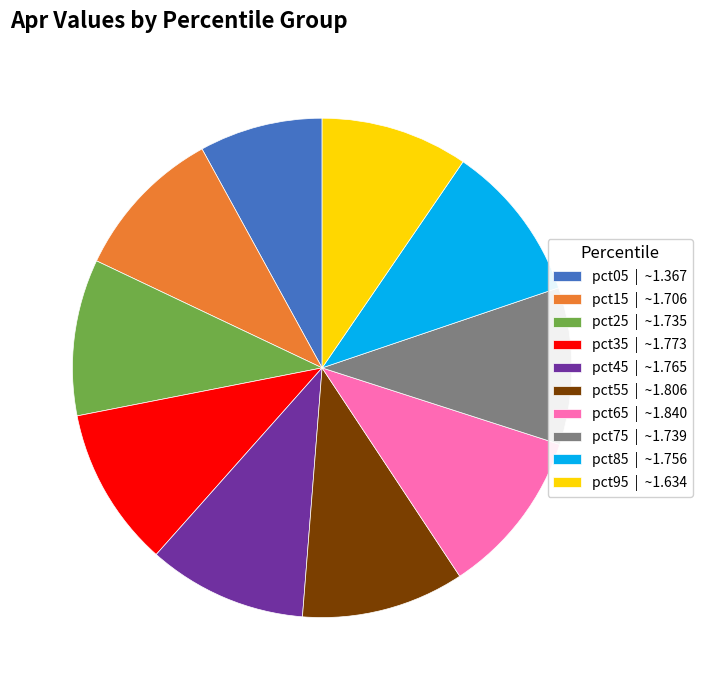

Does any single category account for the majority?

No